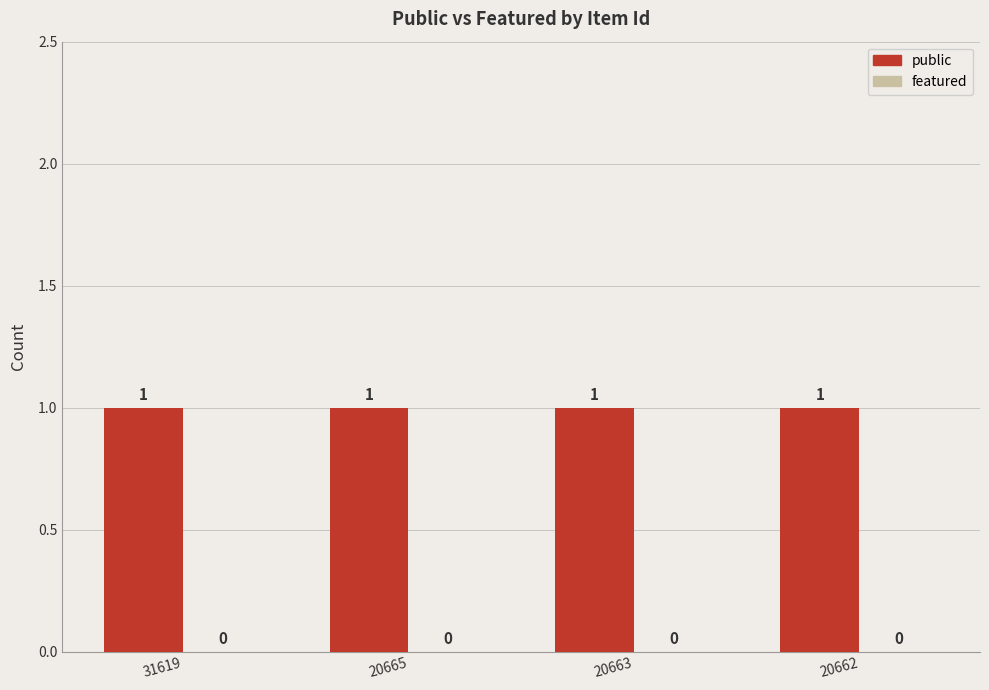

Reading right to left, what are all the values shown in this chart?

public: 1	1	1	1
featured: 0	0	0	0